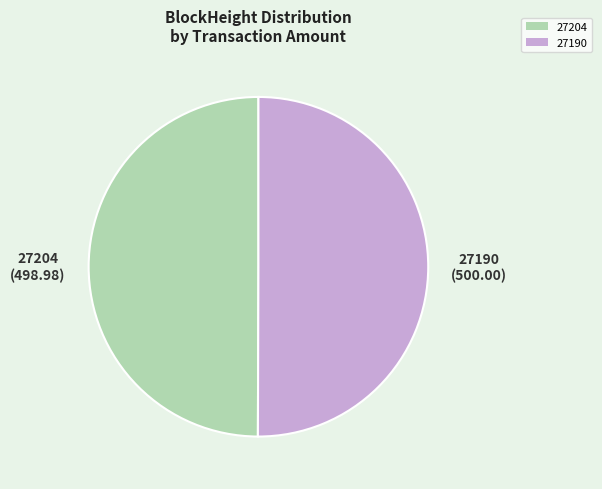

What is the ratio of the value at 27204 to the value at 27190?

1.0